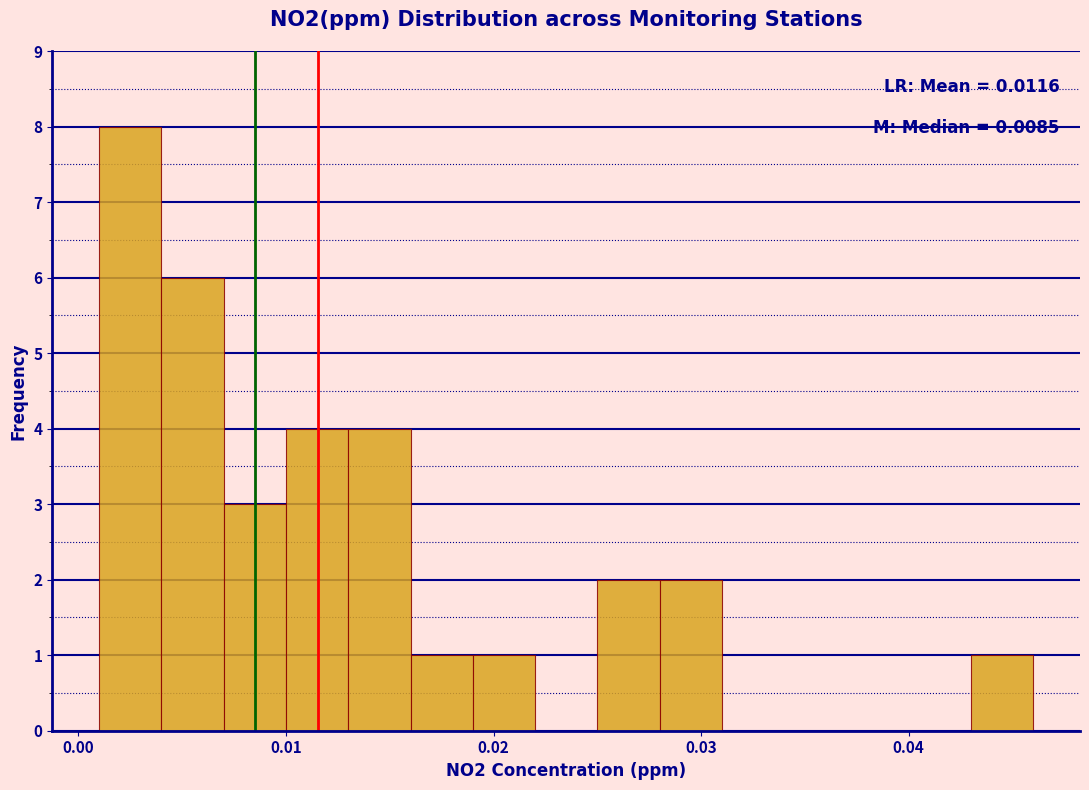

Around what value on the x-axis is the tallest bar? Give the approximate position of its centre, as read against the axis.

0.003